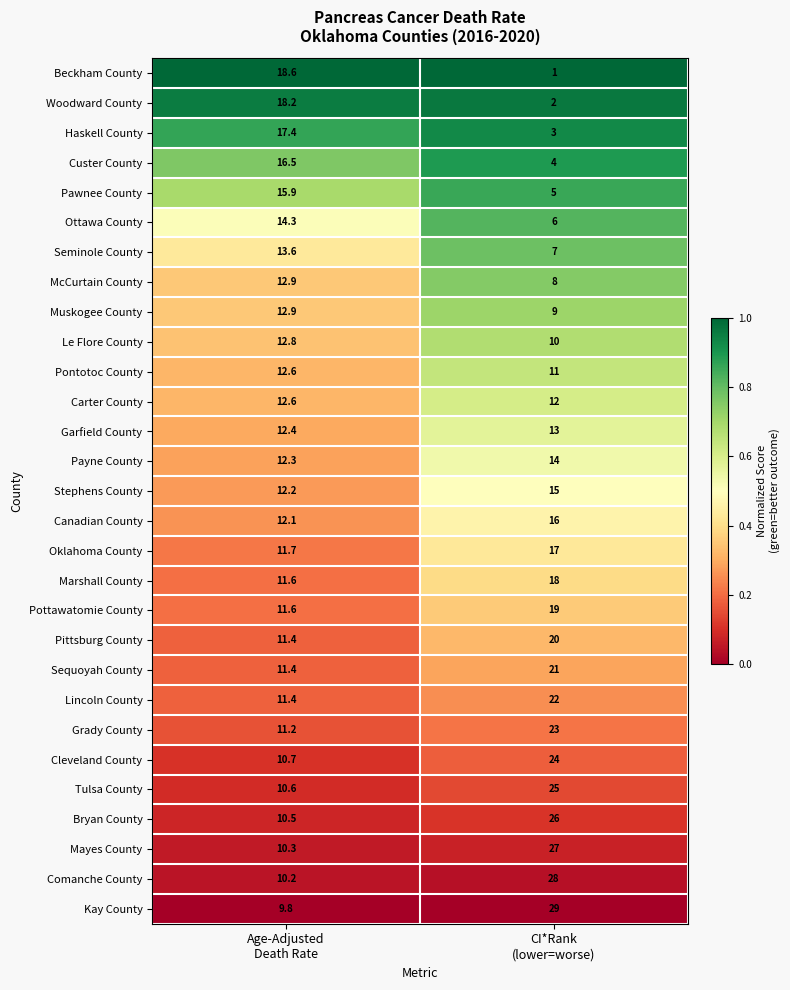

Which series has the largest range (max minus min)?

Kay County